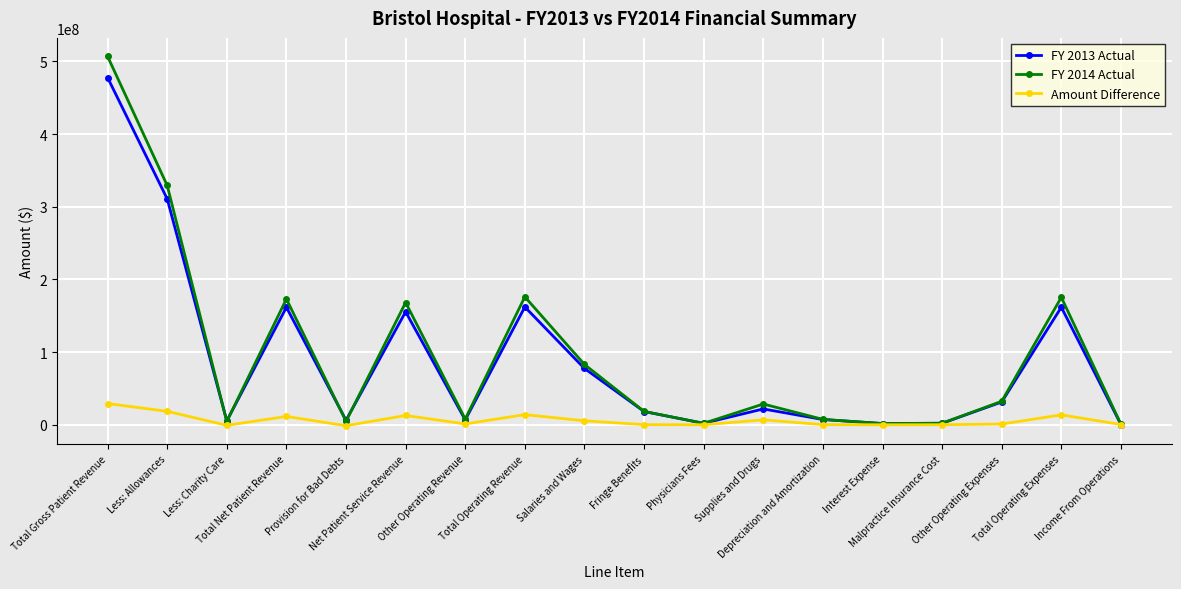

In Amount Difference, how many points are lower than both neighbors (excluding endpoints)?

5